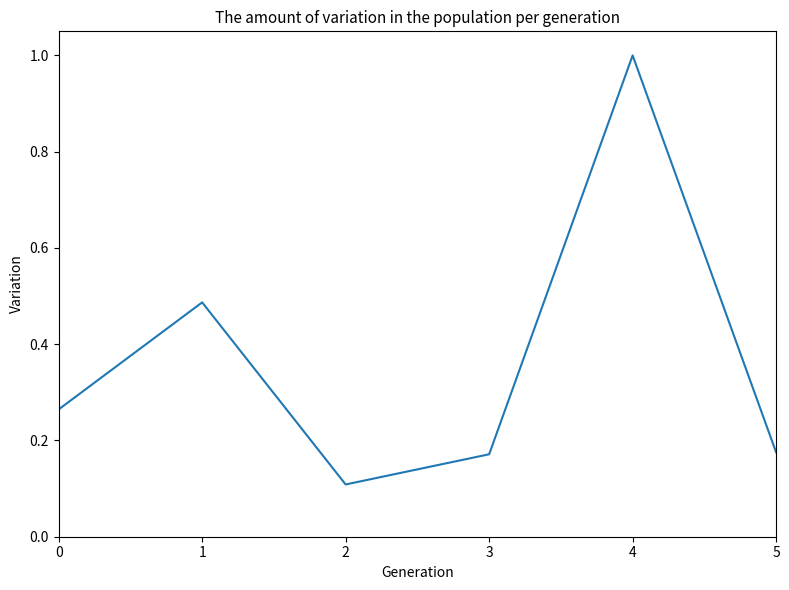

Does the chart have visible grid lines?

No